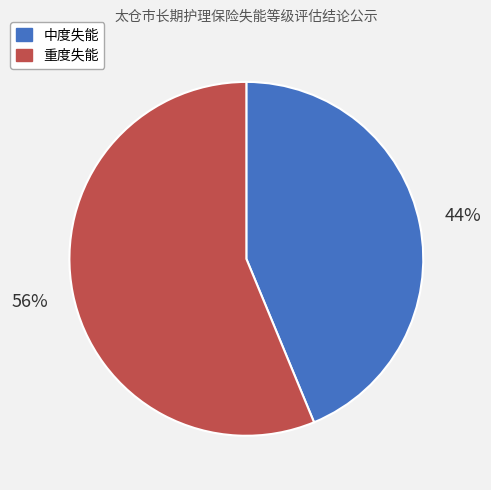

To the nearest percent, what percentage of the pie is 重度失能?

56%